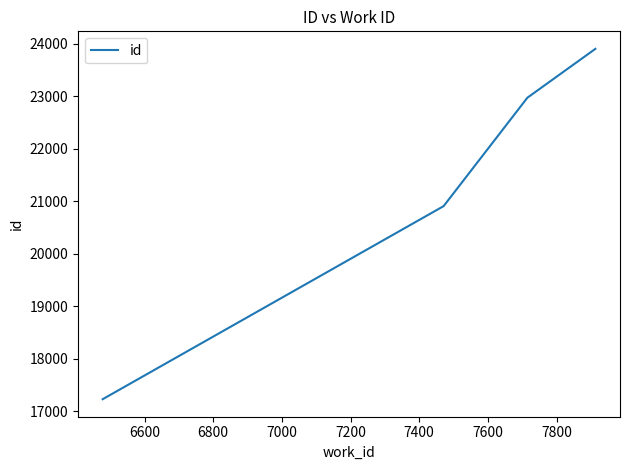

What is the minimum value shown in the chart?

17225